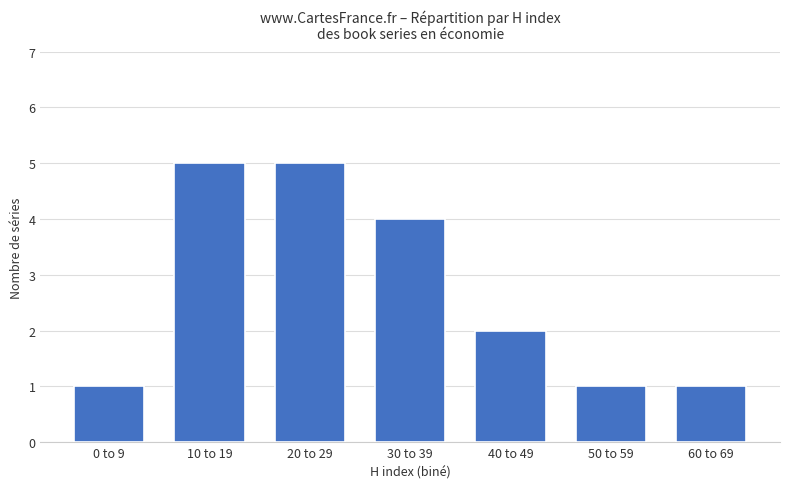

Reading right to left, list all the values displayed in this chart.

60 to 69=1	50 to 59=1	40 to 49=2	30 to 39=4	20 to 29=5	10 to 19=5	0 to 9=1